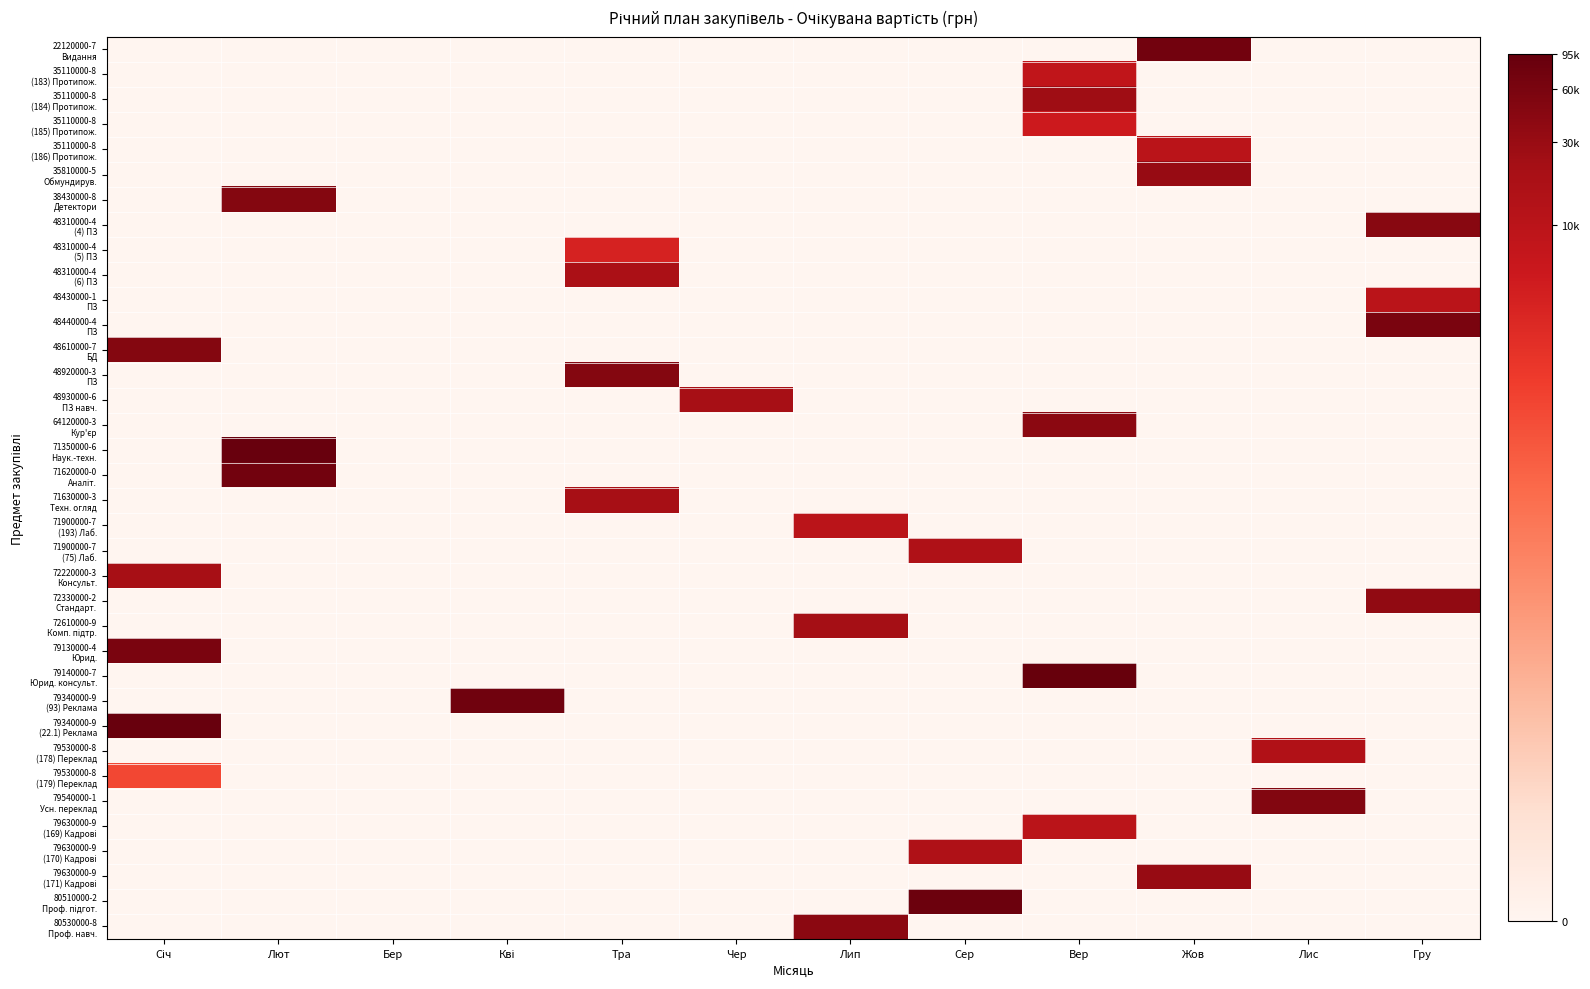

At which category is the sum across all series the highest?

Вер